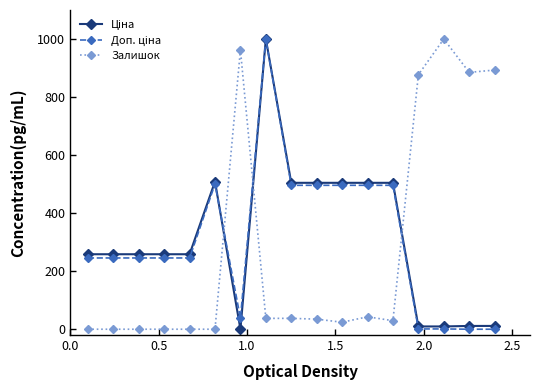

What is the greatest value displayed?

1000.0